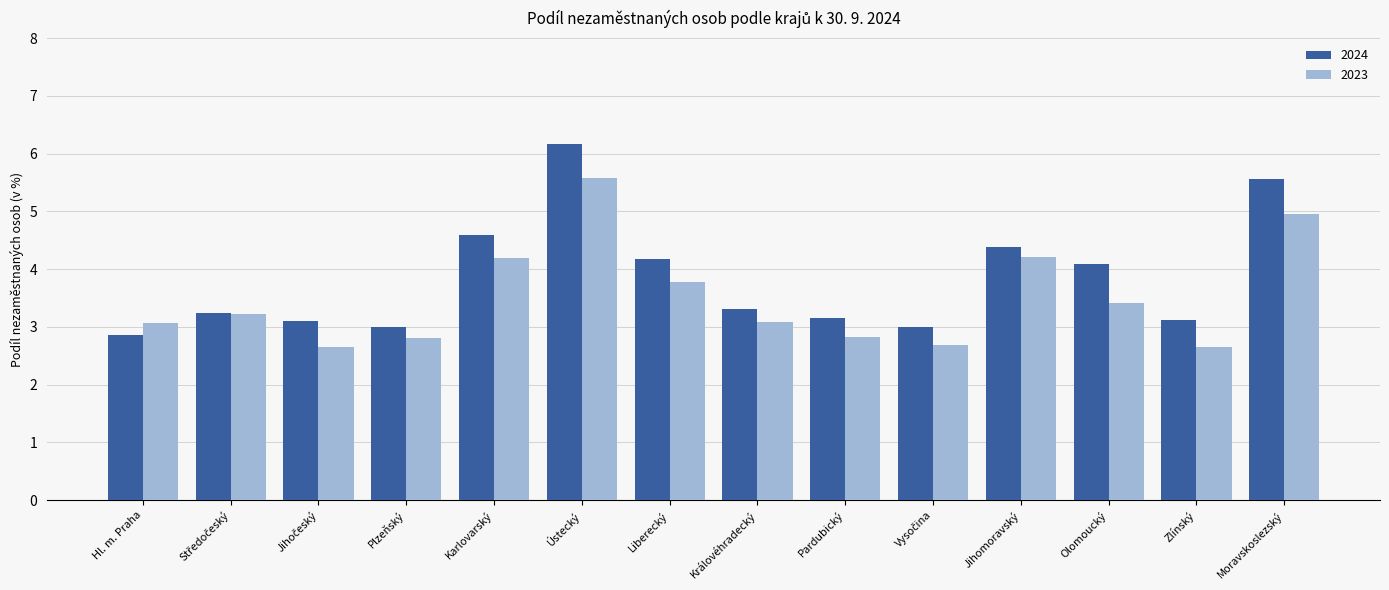

What is the difference between the maximum and minimum values in the 2023 series?

2.9